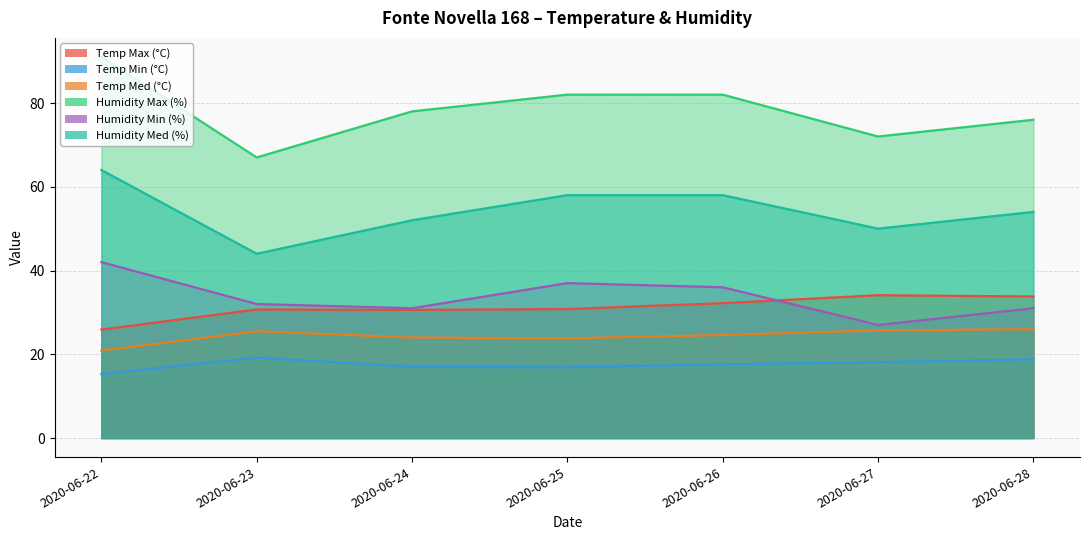

How many data points does each series have?

7